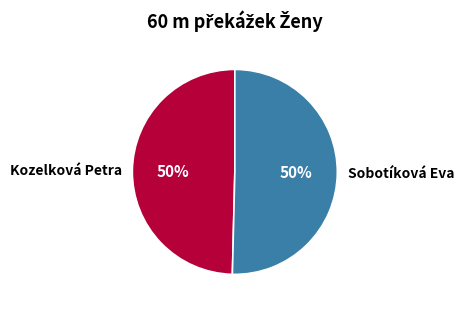

To the nearest percent, what is the combined percentage of Kozelková Petra and Sobotíková Eva?

100%